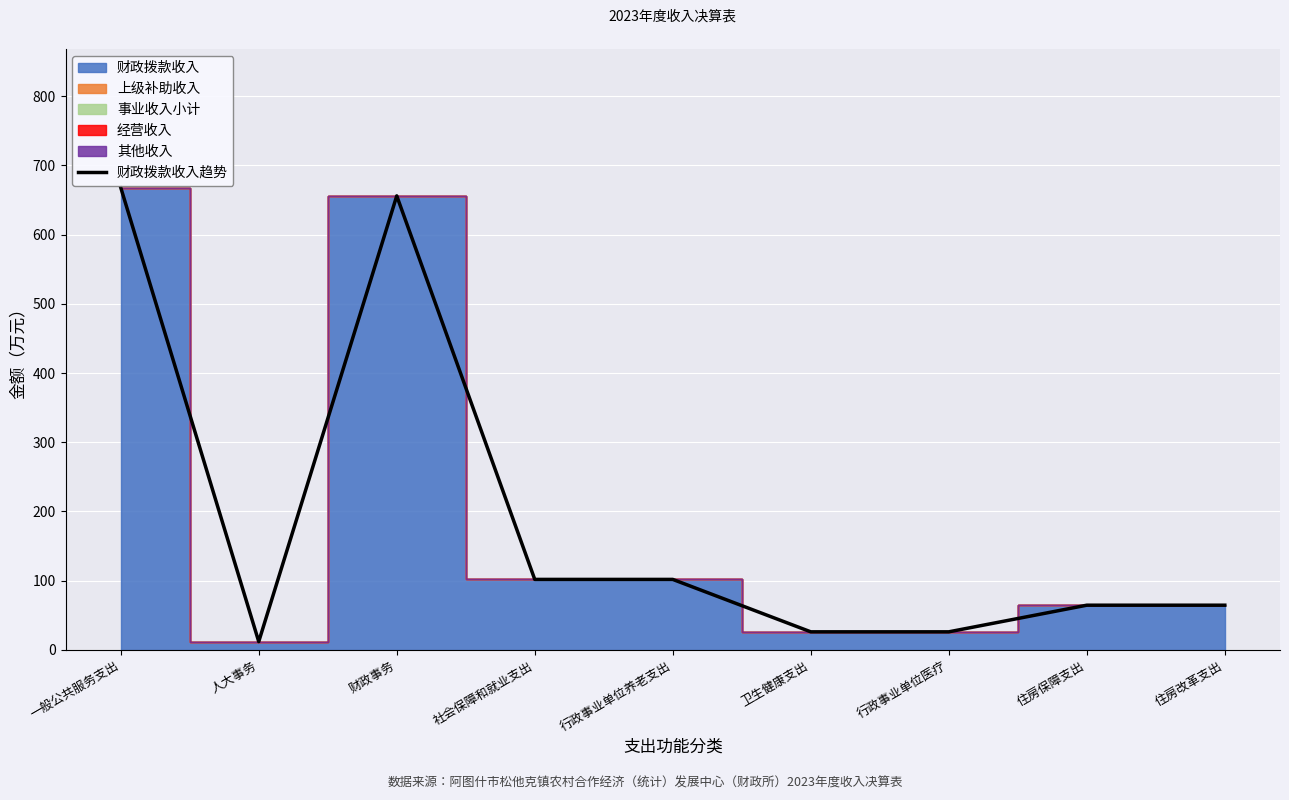

Which has a higher value, 卫生健康支出 or 行政事业单位医疗?

卫生健康支出